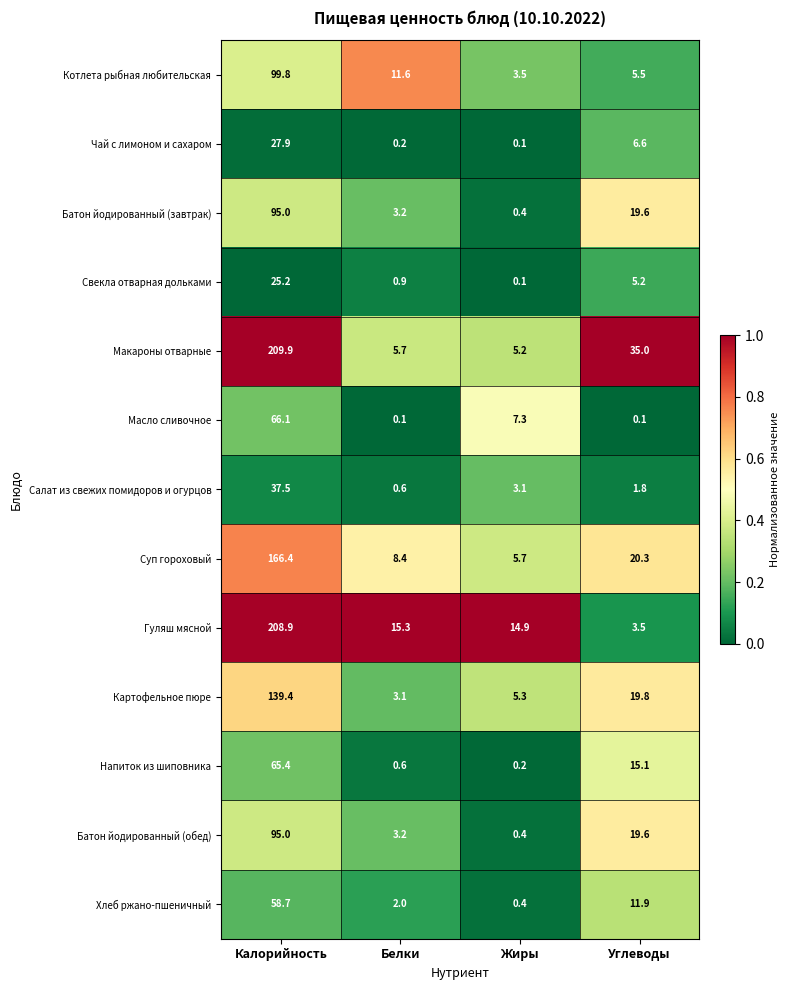

What is the sum of the Салат из свежих помидоров и огурцов values at Жиры and Калорийность?

40.6